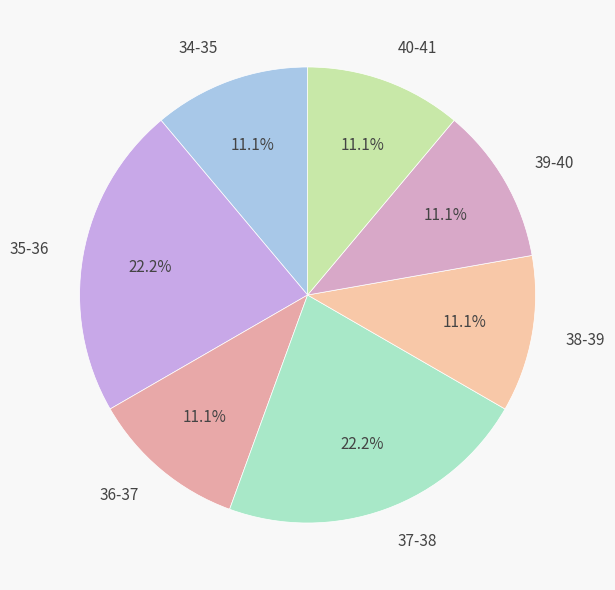

Is 39-40 the majority of the pie?

No